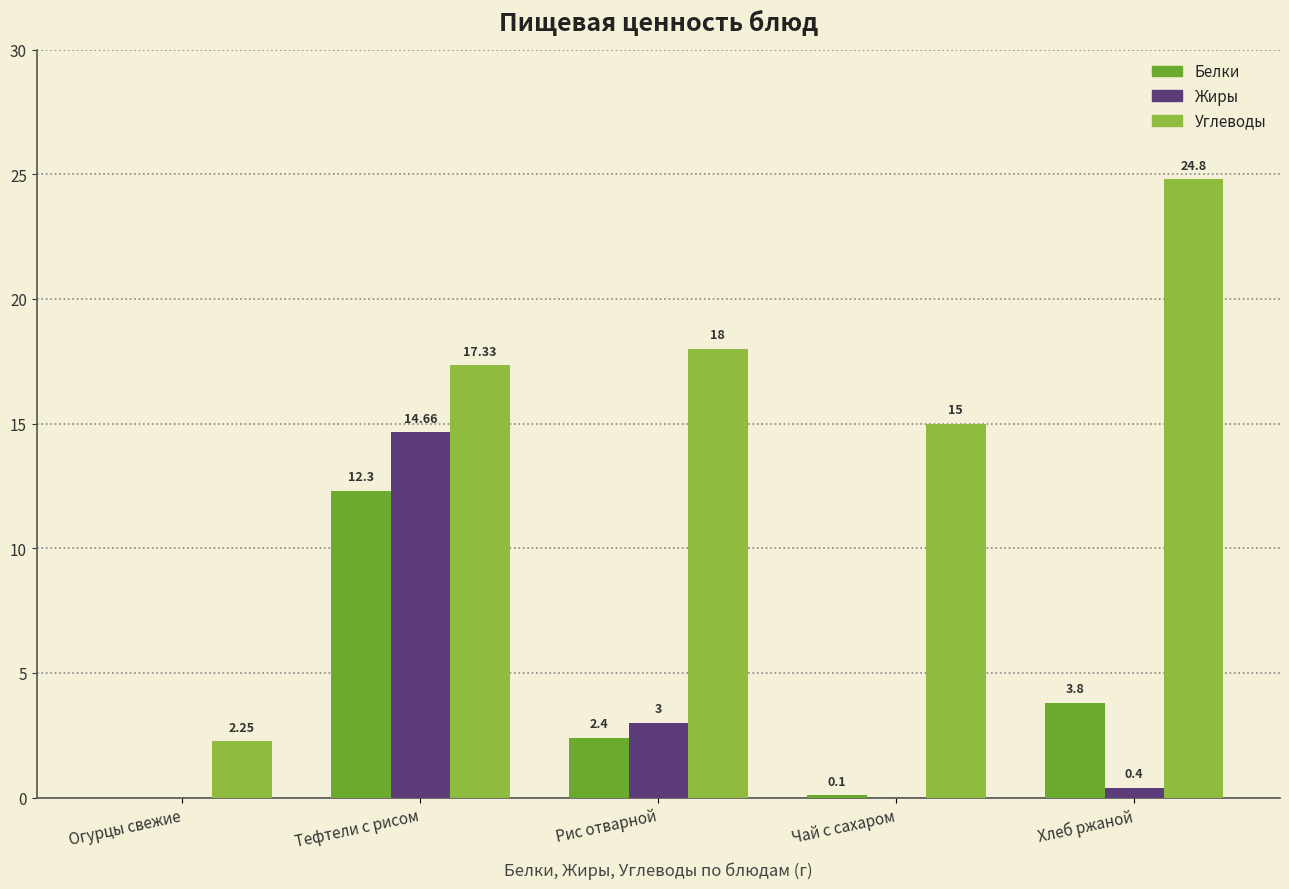

What is the sum of all Белки values?

18.6